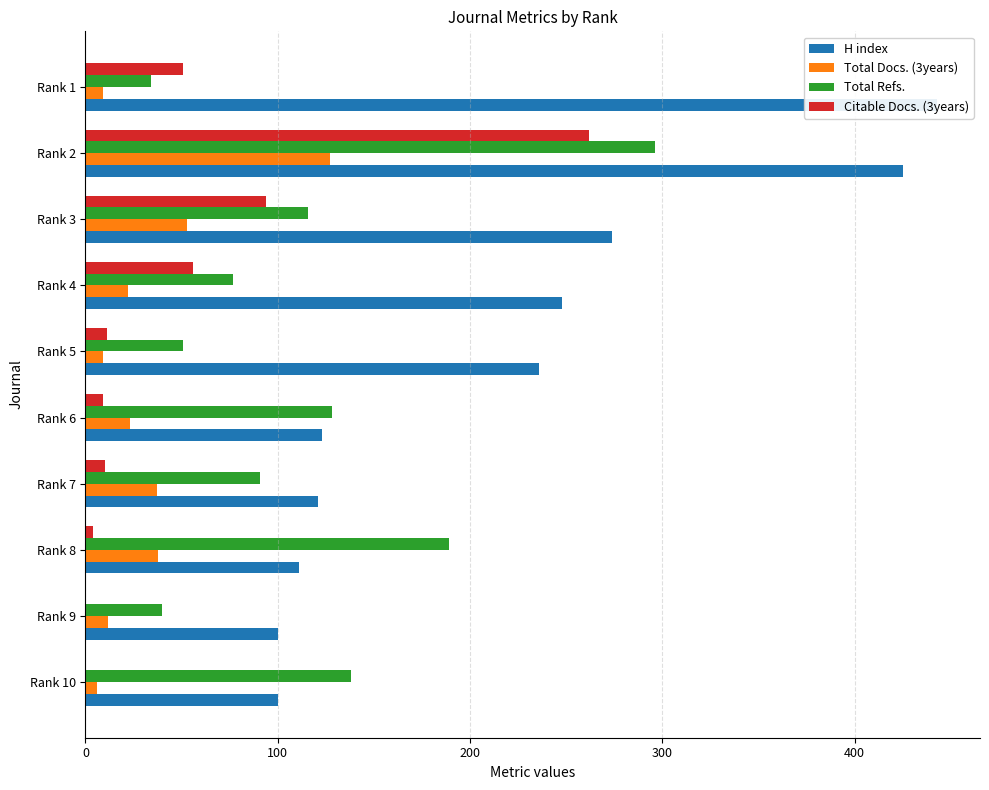

Which series changed the most between Rank 9 and Rank 3?

H index